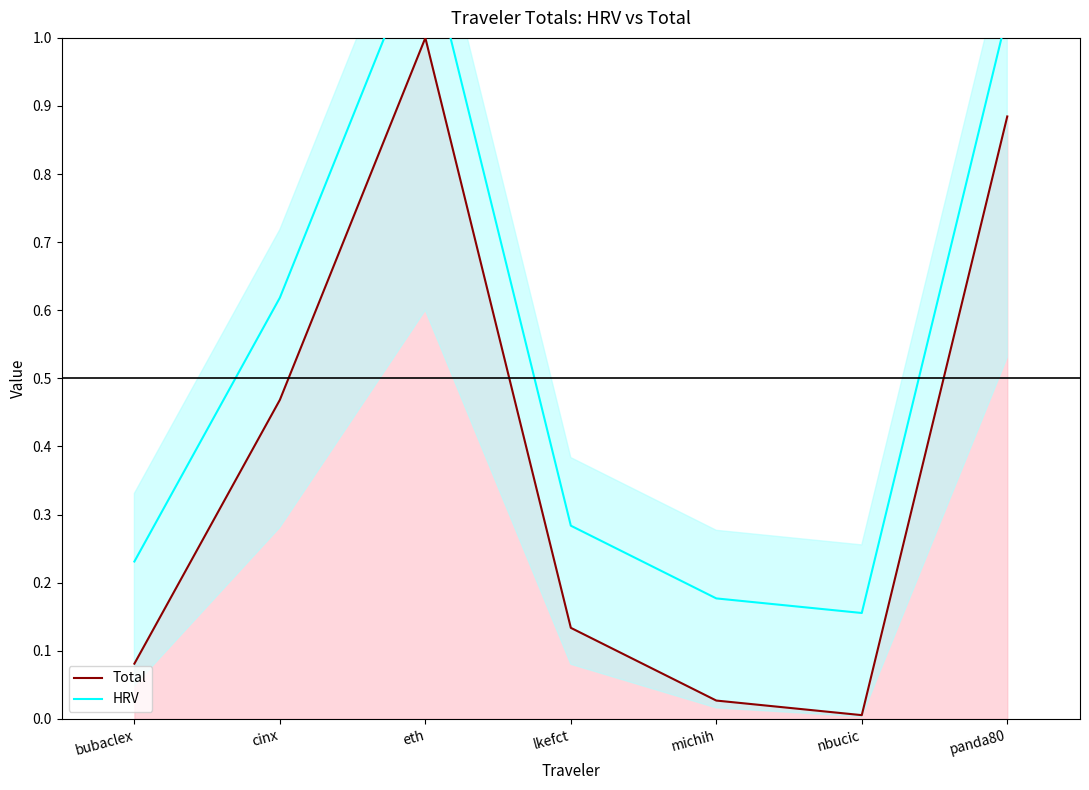

Is it true that HRV equals 0.1 at nbucic?

False